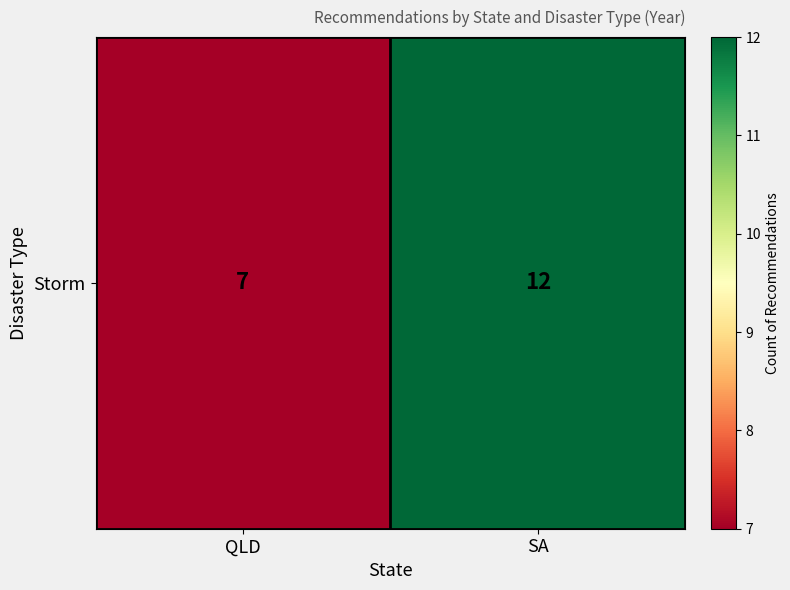

What is the minimum value shown in the chart?

7